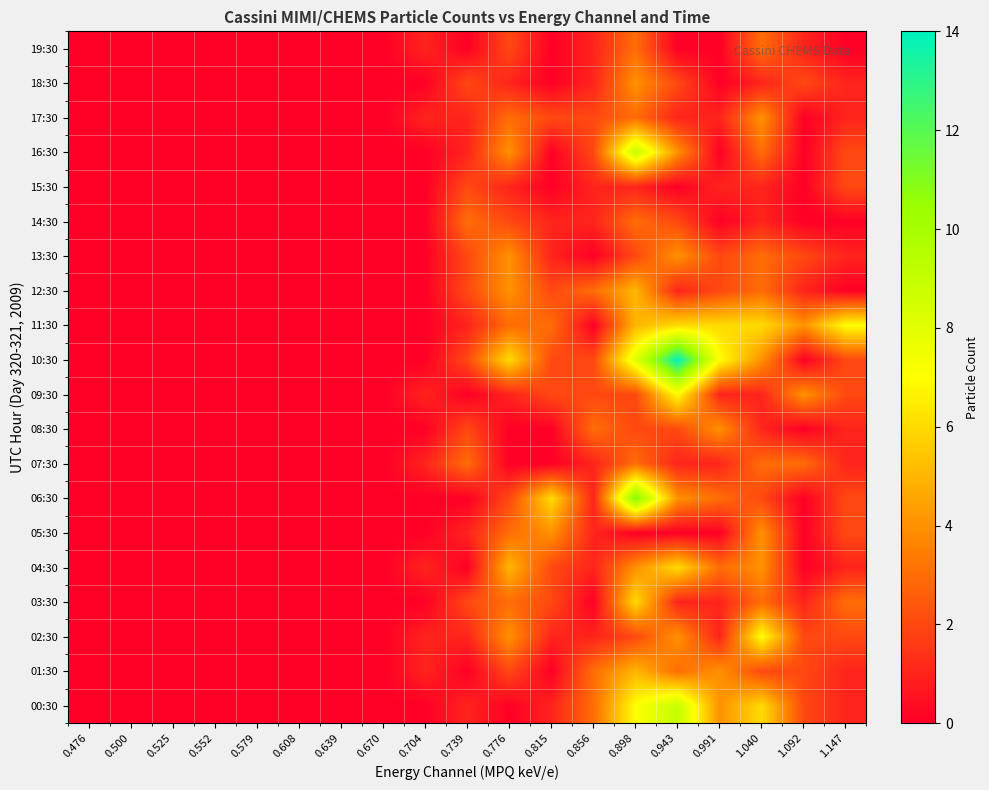

What is the total value across all series at 0.898?

85